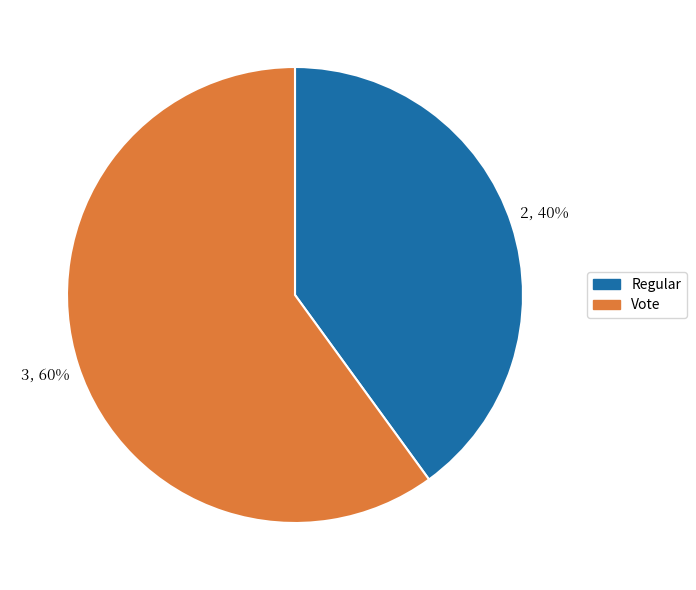

Is there any slice that represents more than half of the pie?

Yes